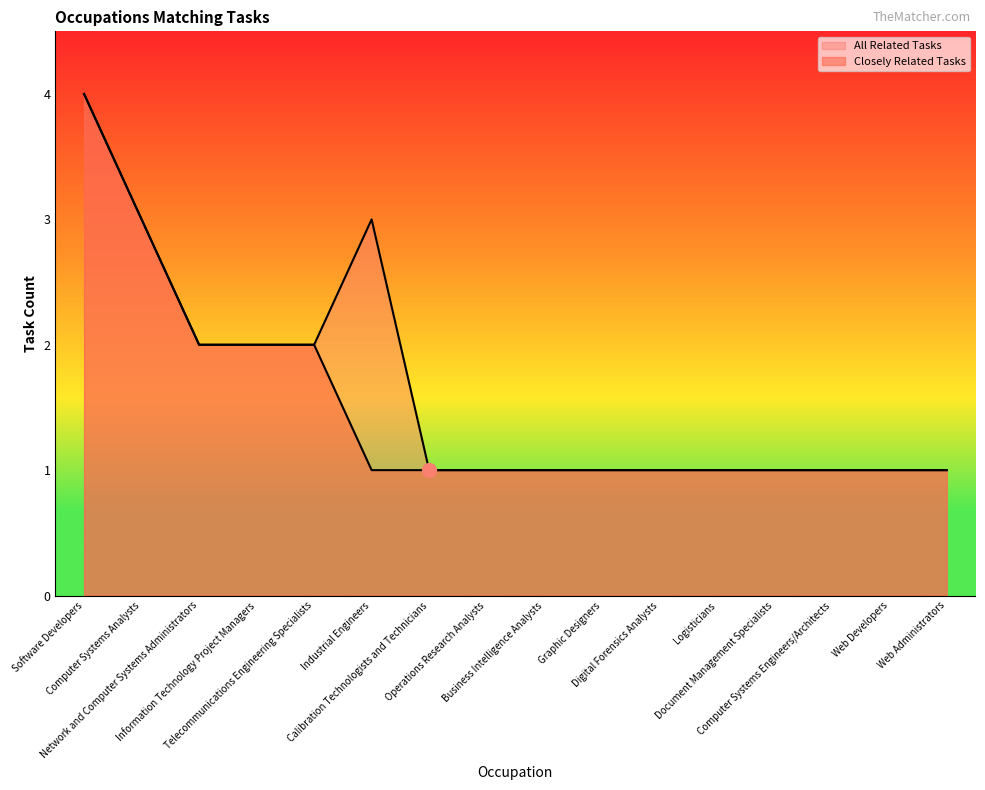

What is the maximum value shown in the chart?

4